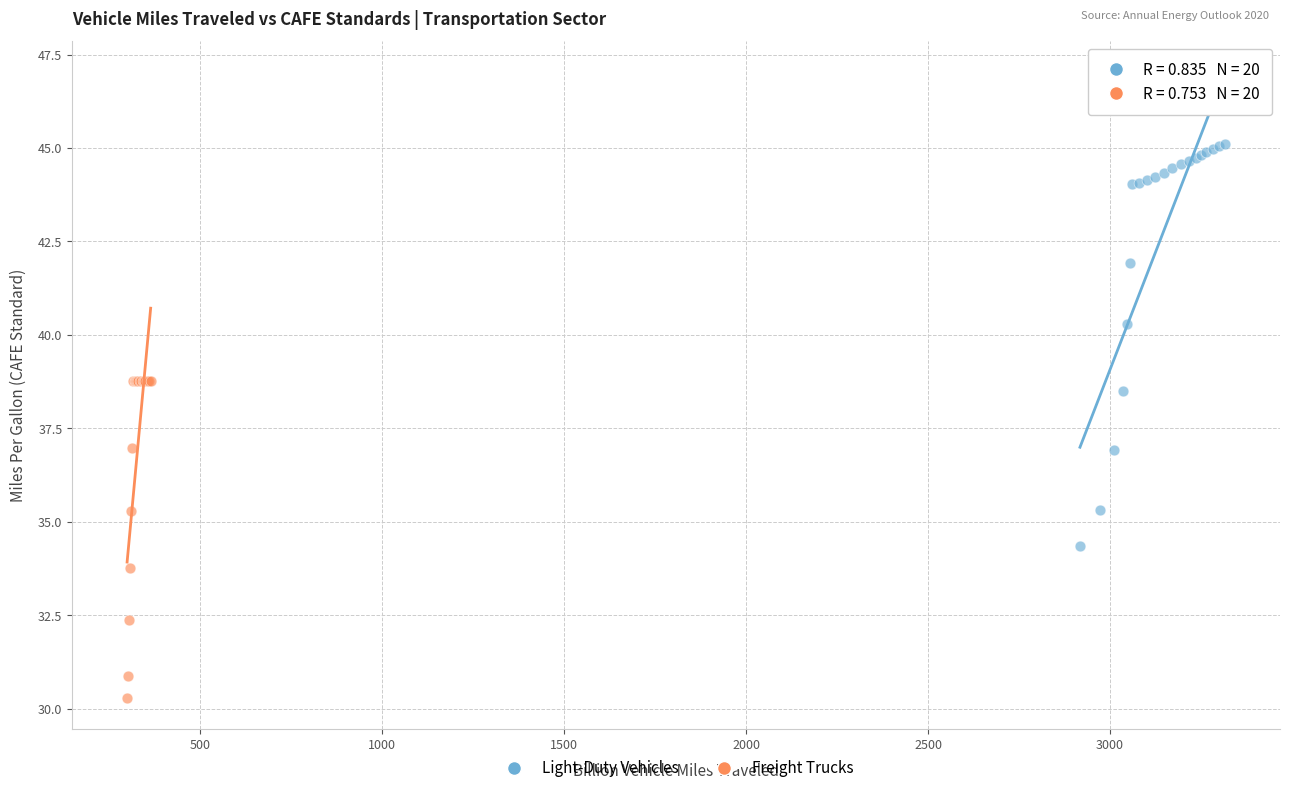

Which series reaches the minimum Y coordinate?

Freight Trucks